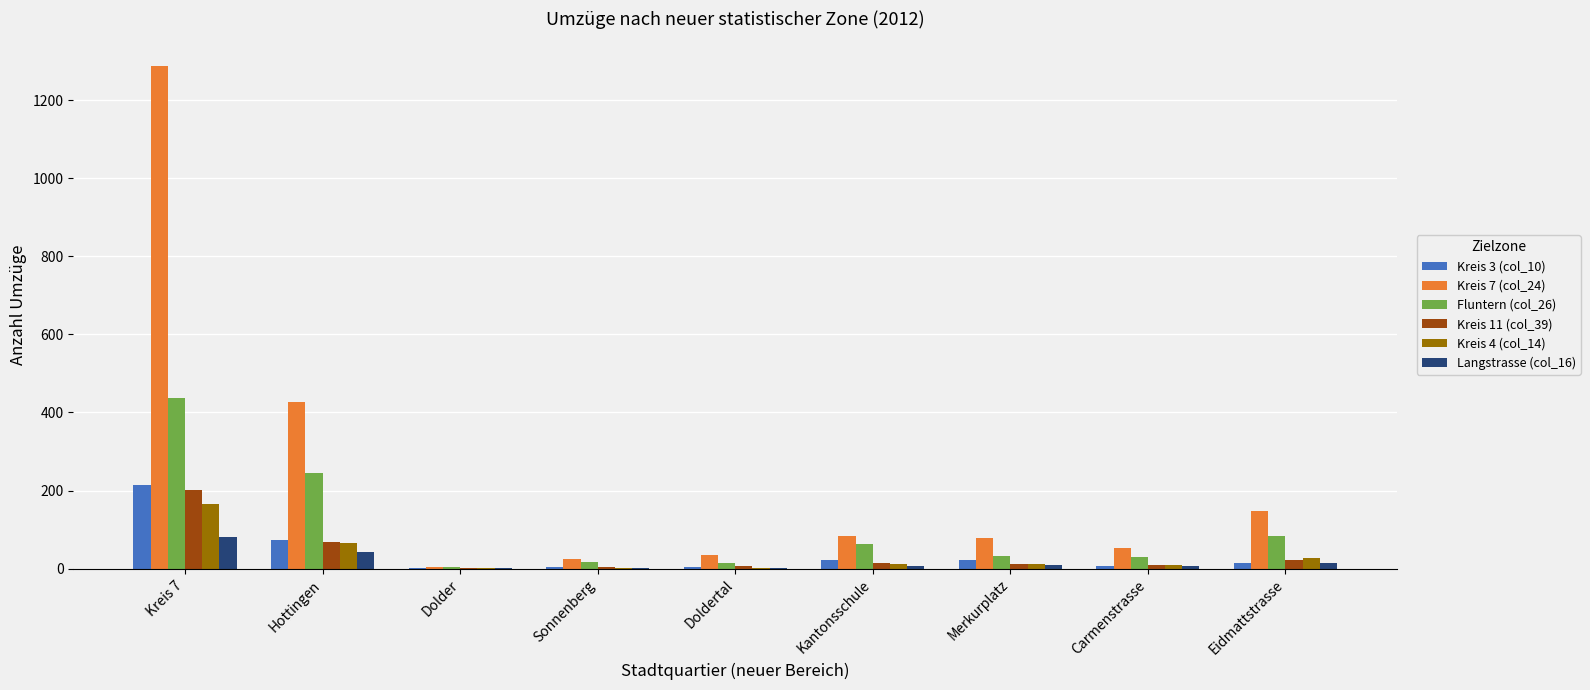

How many groups of bars are there?

9